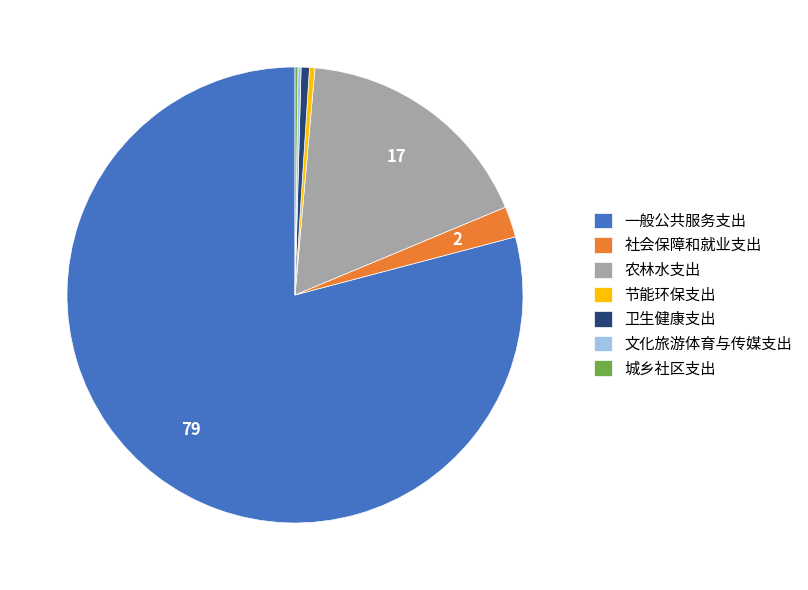

Which slice is the largest?

一般公共服务支出